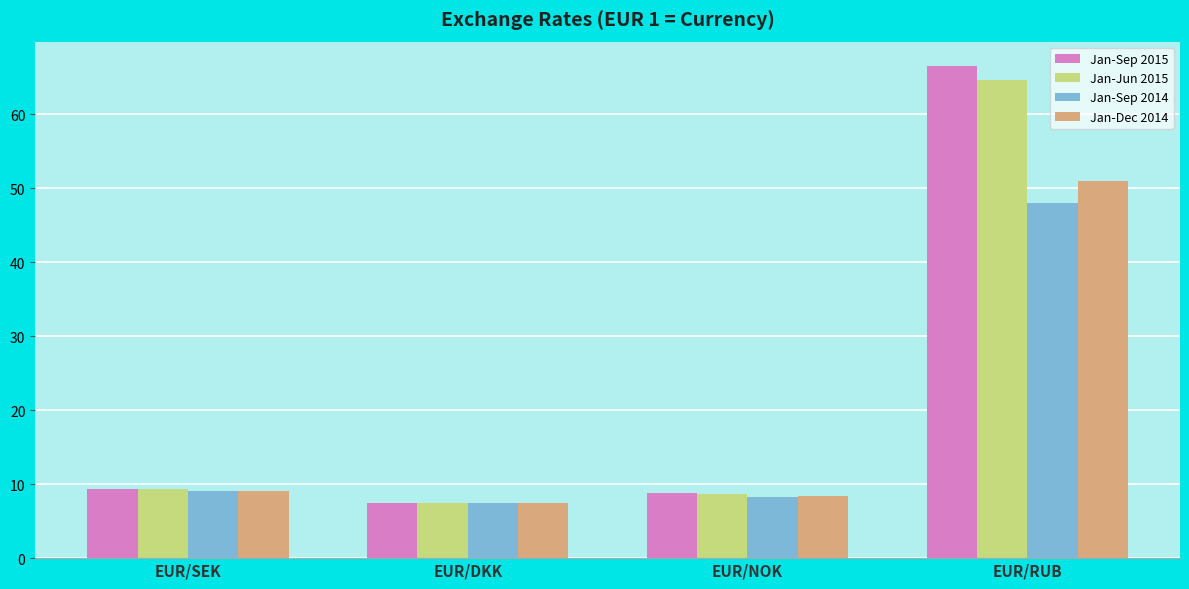

Rank the categories by Jan-Sep 2014 value from highest to lowest.

EUR/RUB, EUR/SEK, EUR/NOK, EUR/DKK